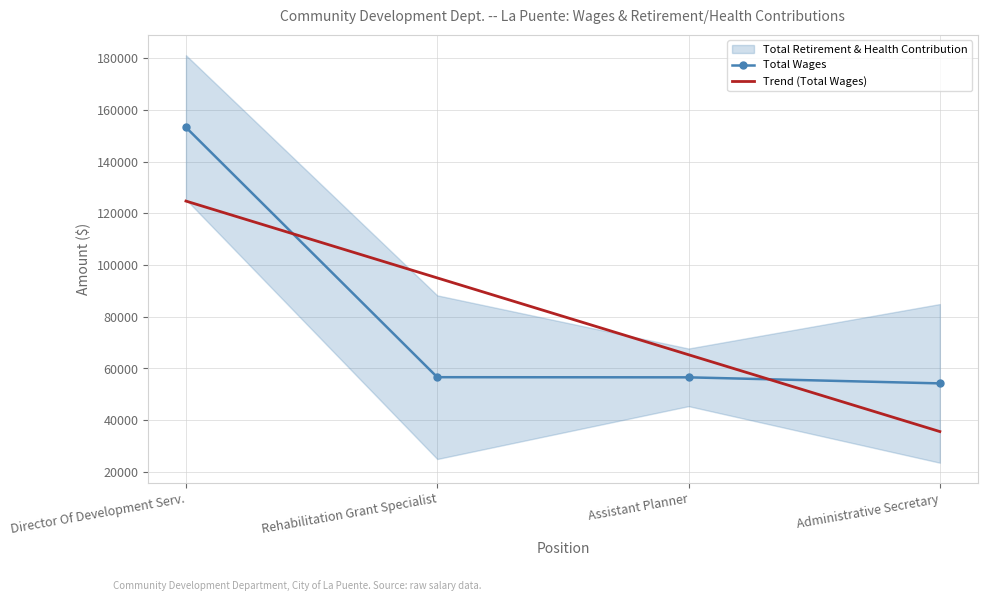

Rank the categories by value from highest to lowest.

Director Of Development Serv., Rehabilitation Grant Specialist, Assistant Planner, Administrative Secretary